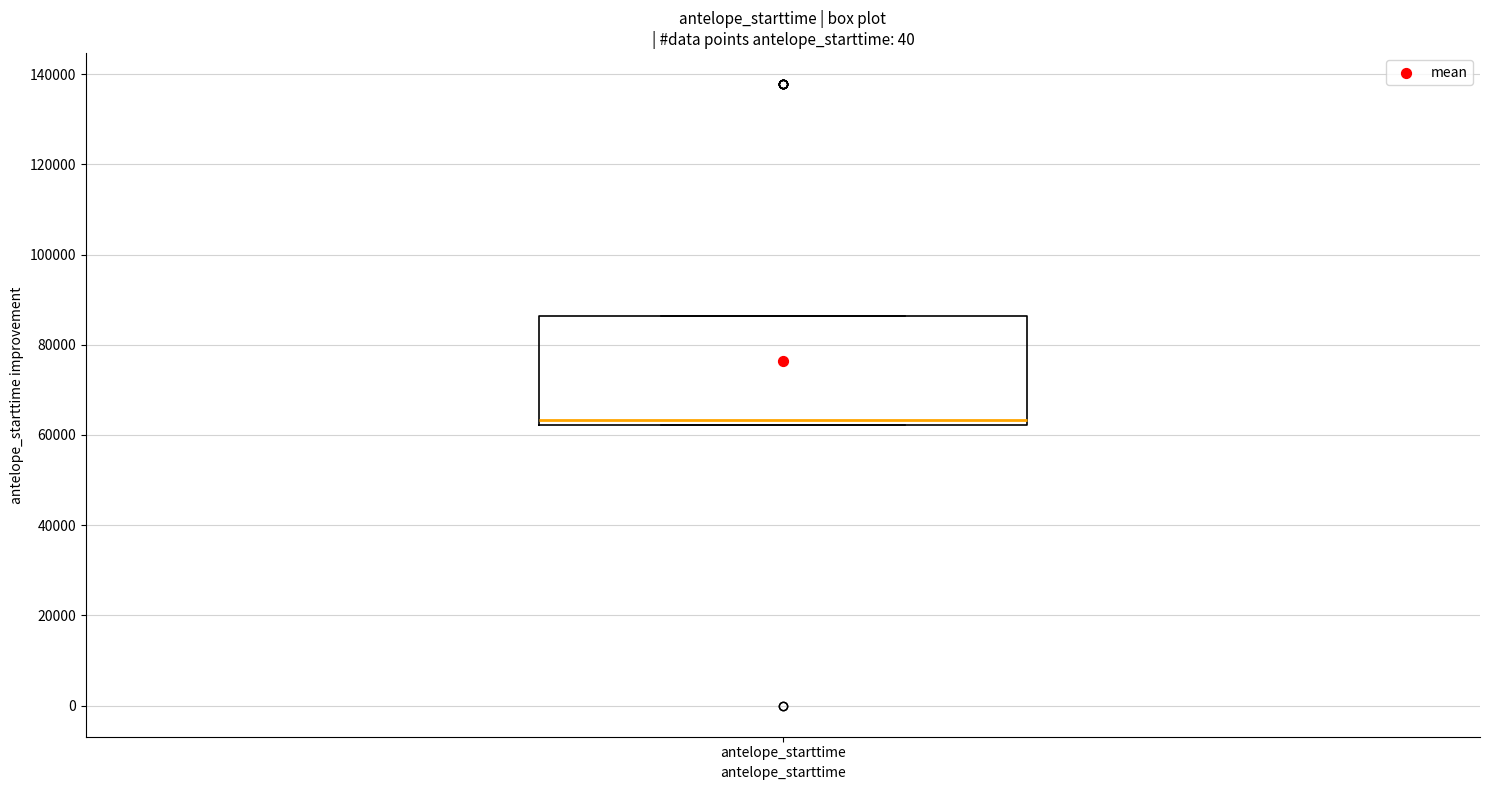

Read this box plot against the y-axis: the position of the median line, the range covered by the box, and the ends of both whiskers. The values are not printed on the chart, so give them approximately, as read against the axis.

median 64000, box 62000 to 86000, whiskers 62000 to 86000